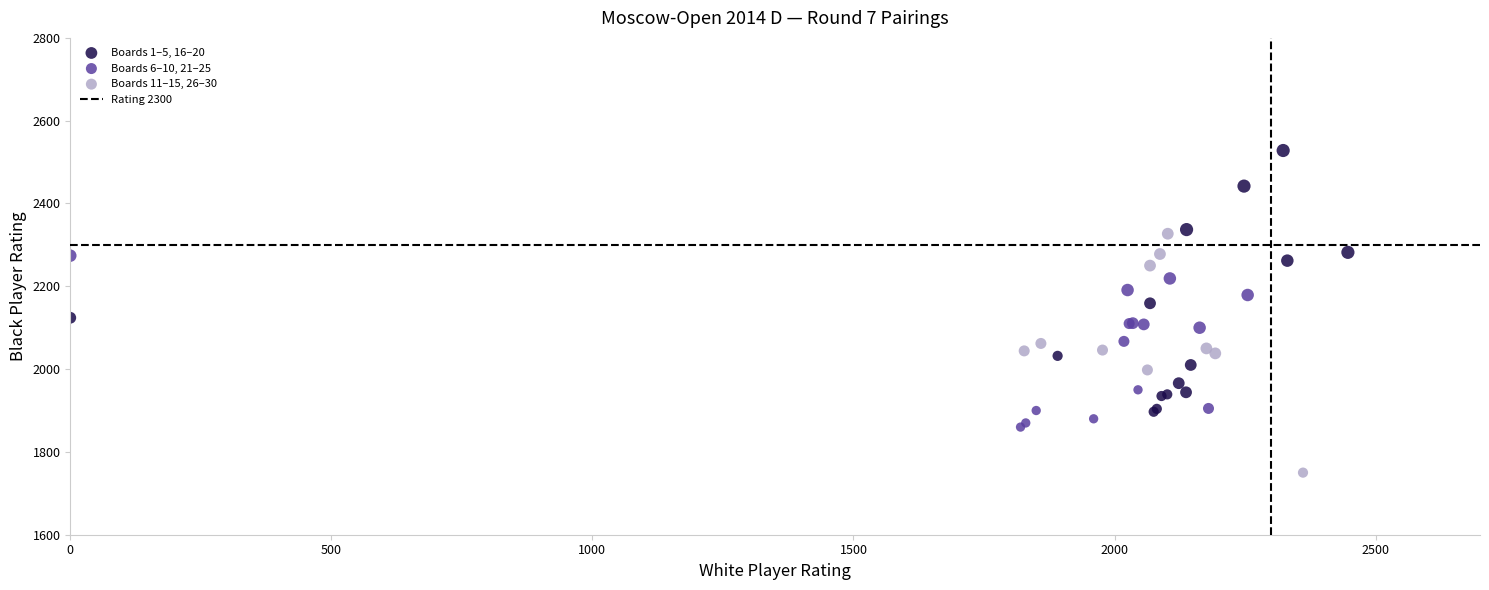

Which series reaches the maximum Y coordinate?

Boards 1–5, 16–20